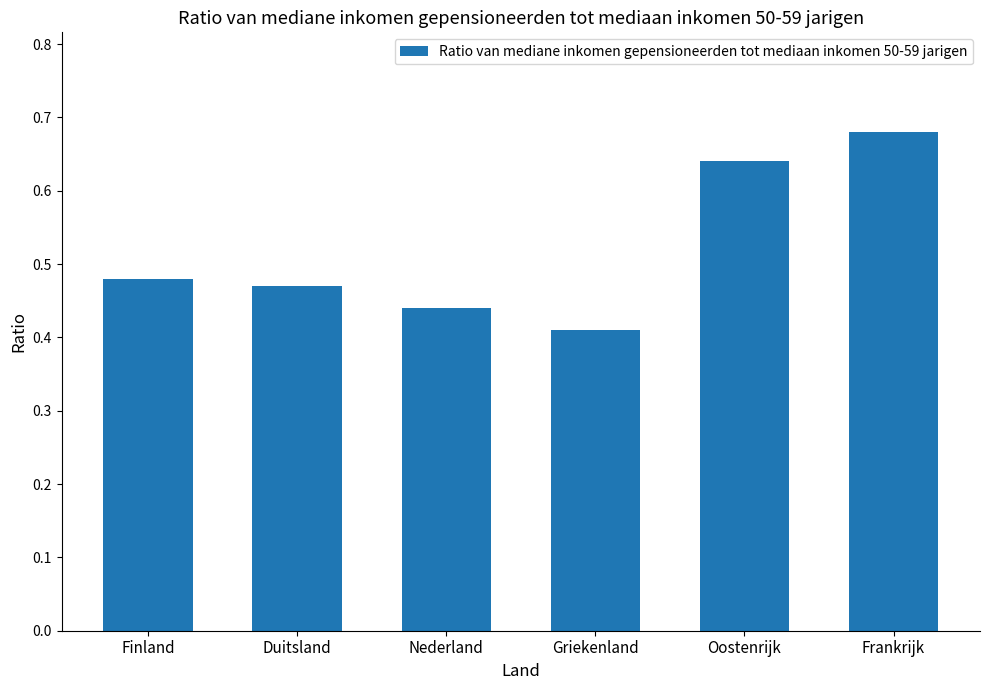

What is the label of the 6th bar from the right?

Finland